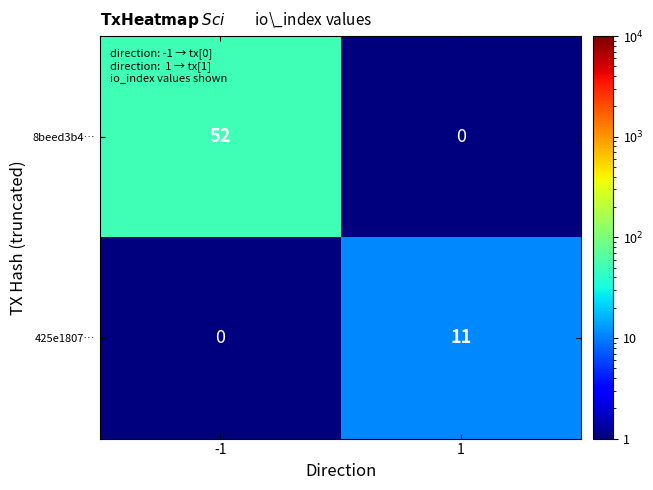

What is the sum of all 8beed3b4… values?

52